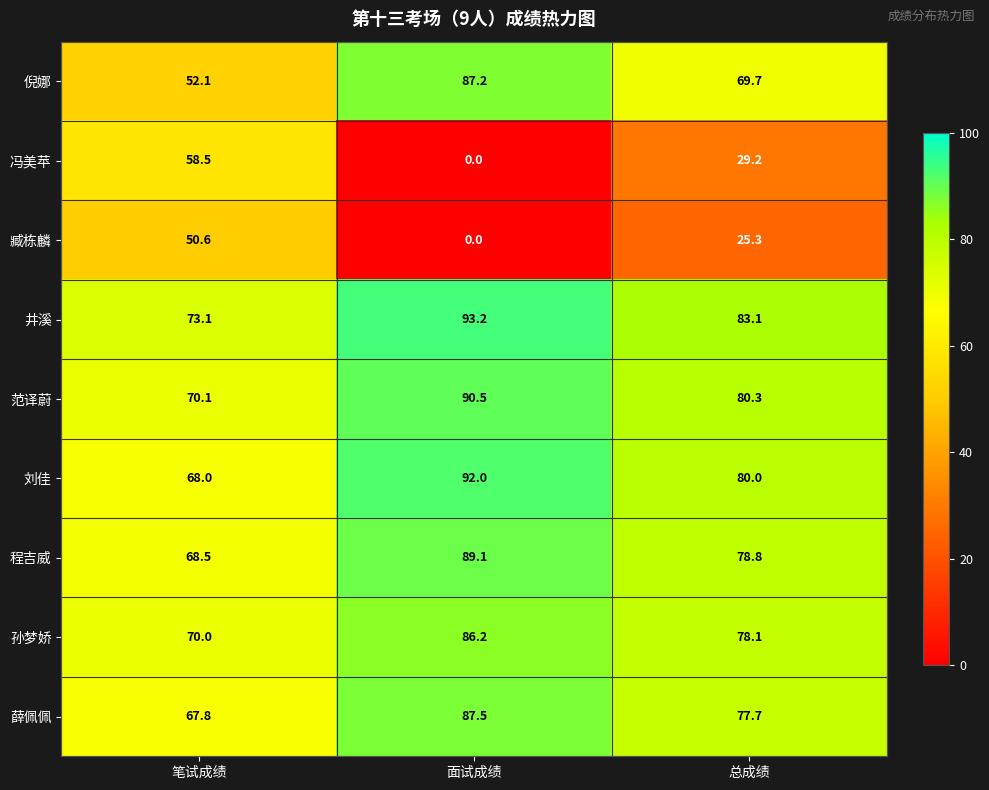

What is the approximate value of 刘佳 at 笔试成绩?

68.0